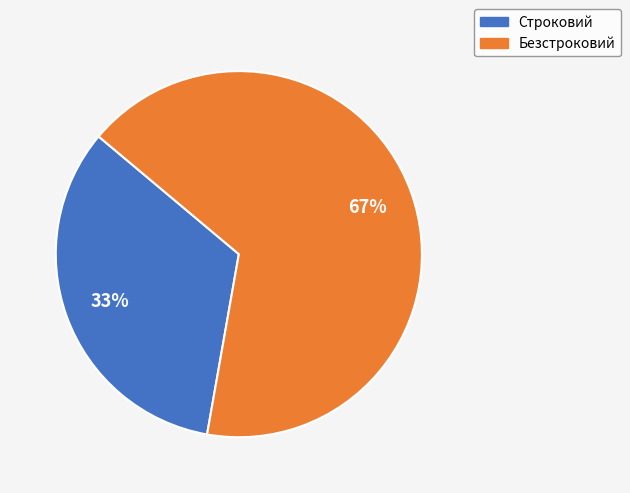

Count the number of slices in the pie.

2